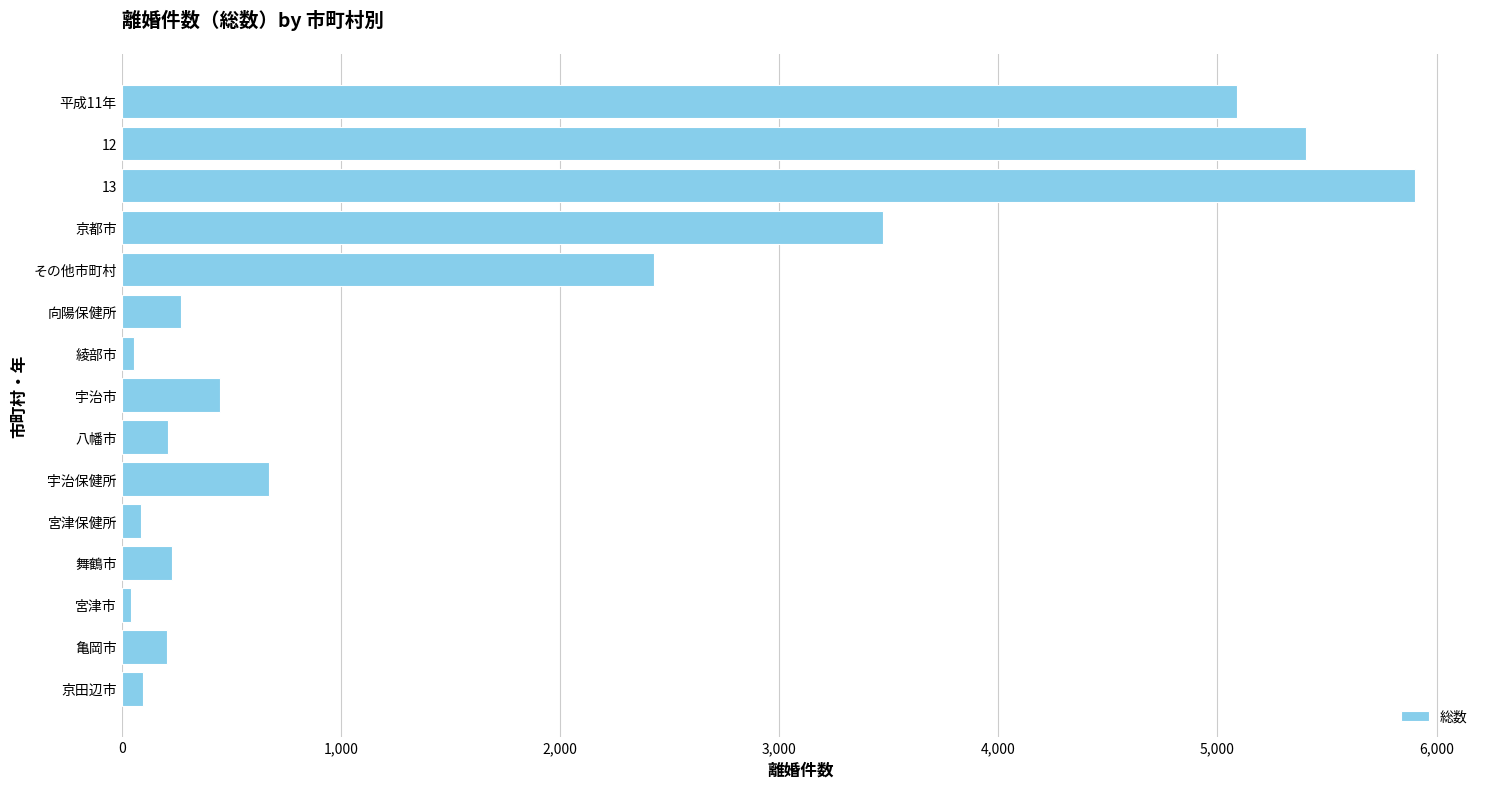

What is the average value?

1642